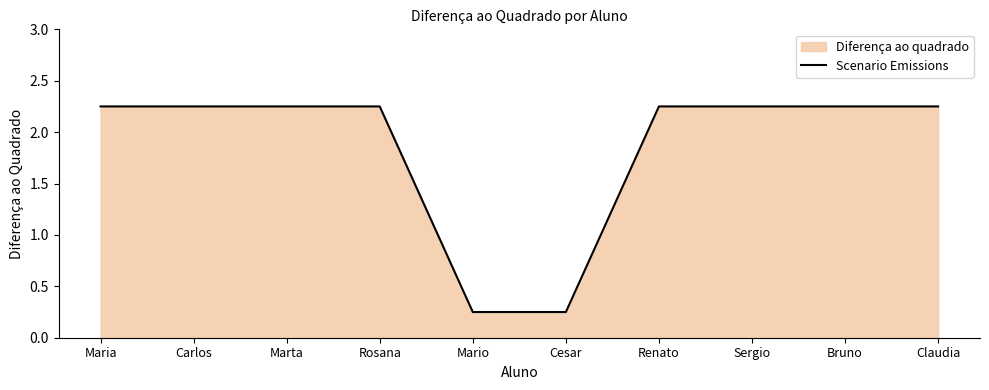

Does the chart display data point markers on the line(s)?

No